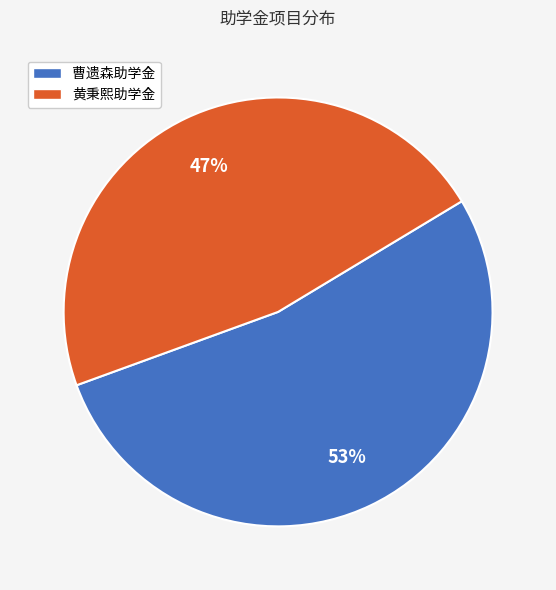

To the nearest percent, what is the average slice percentage?

50%